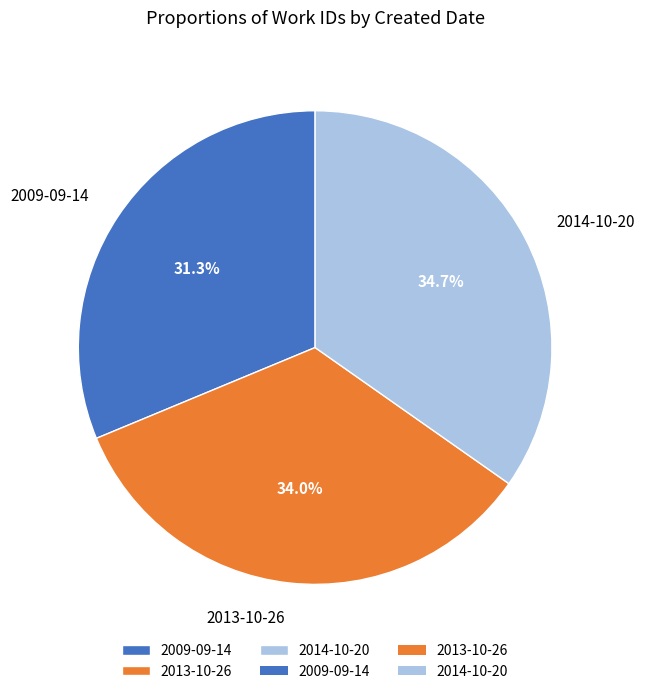

To the nearest percent, what percentage of the pie is 2014-10-20?

35%